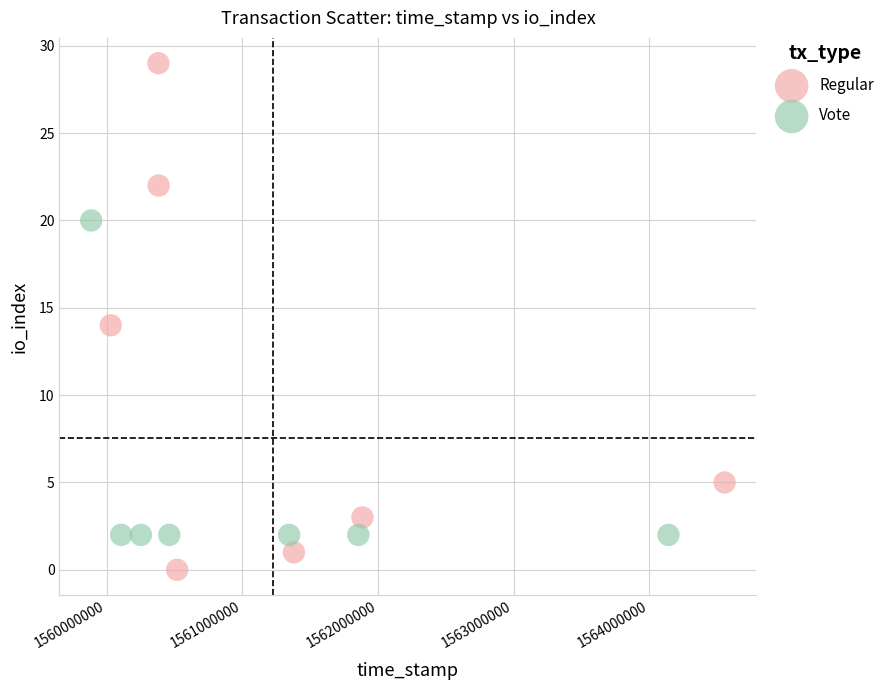

What are all the series names shown in the legend?

Regular, Vote